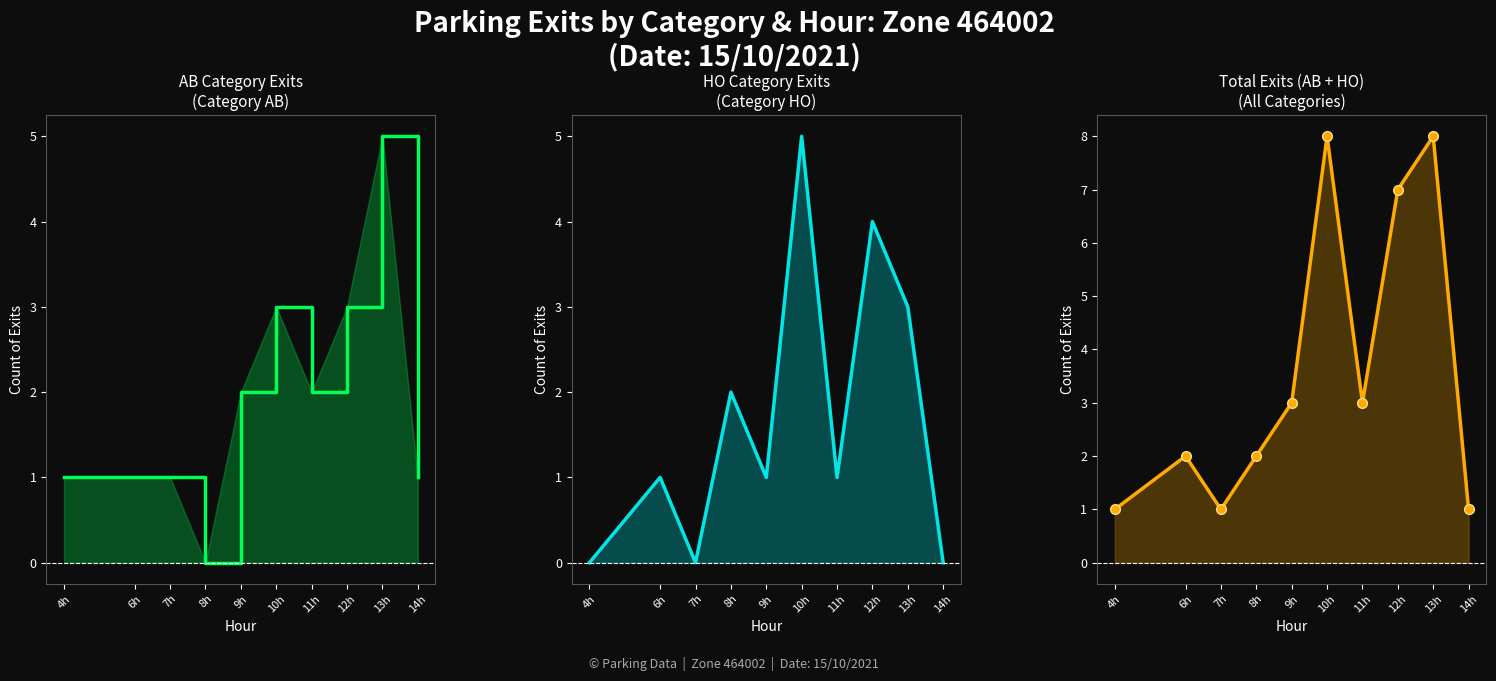

How many AB values are between 1 and 3?

8